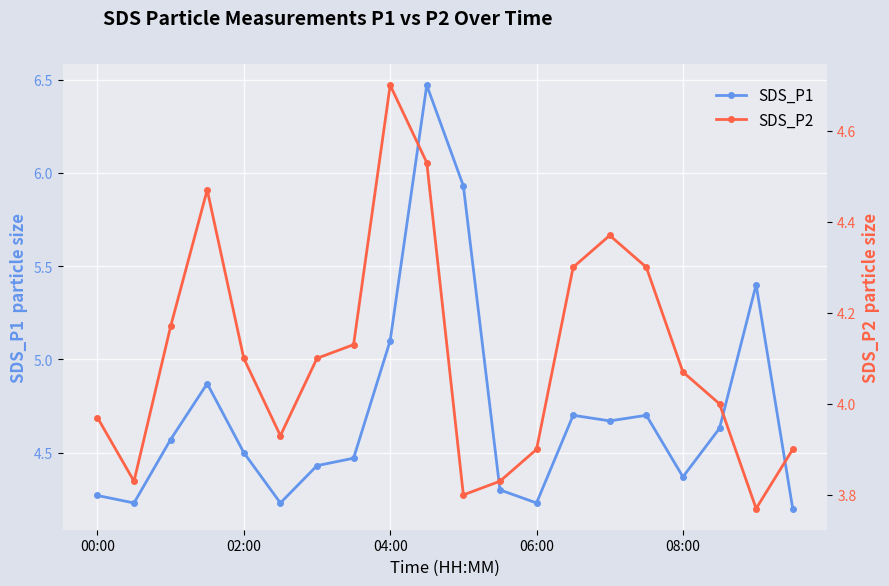

Reading right to left, list all the values displayed in this chart.

SDS_P1: 4.2	5.4	4.6	4.4	4.7	4.7	4.7	4.2	4.3	5.9	6.5	5.1	4.5	4.4	4.2	4.5	4.9	4.6	4.2	4.3
SDS_P2: 3.9	3.8	4.0	4.1	4.3	4.4	4.3	3.9	3.8	3.8	4.5	4.7	4.1	4.1	3.9	4.1	4.5	4.2	3.8	4.0